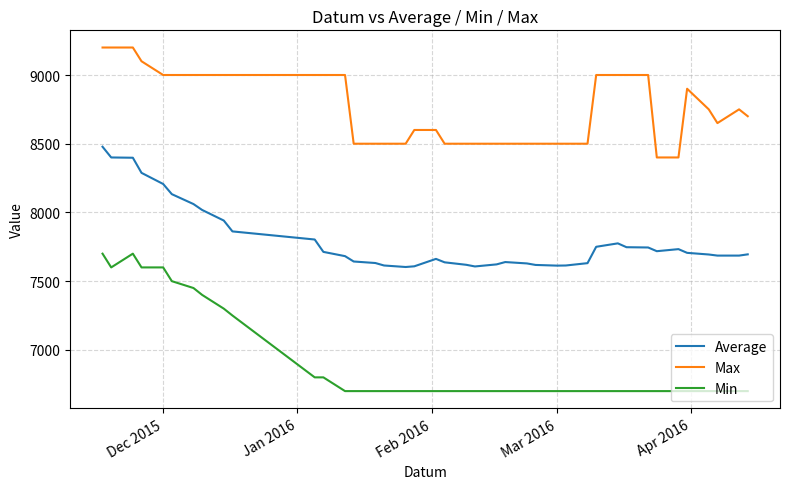

Which series has the largest total across all categories?

Max